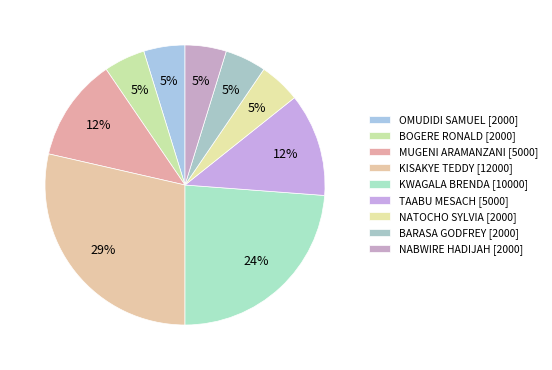

Approximately how many times larger is the value at KISAKYE TEDDY compared to BARASA GODFREY?

6.0